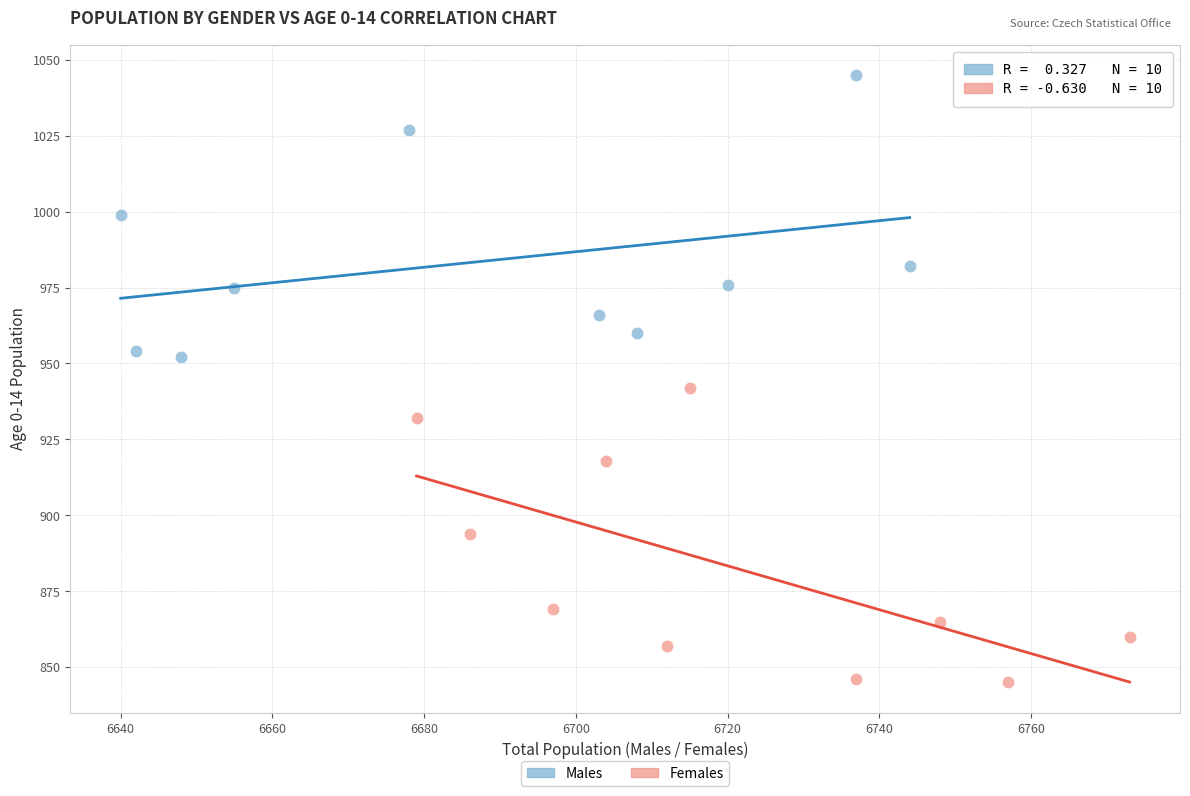

Which series has the widest spread of Y values?

Females